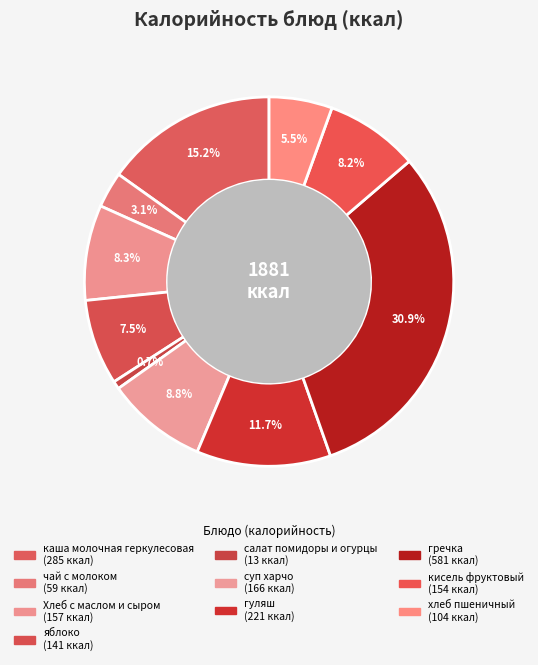

What percentage is the кисель фруктовый slice, to the nearest percent?

8%